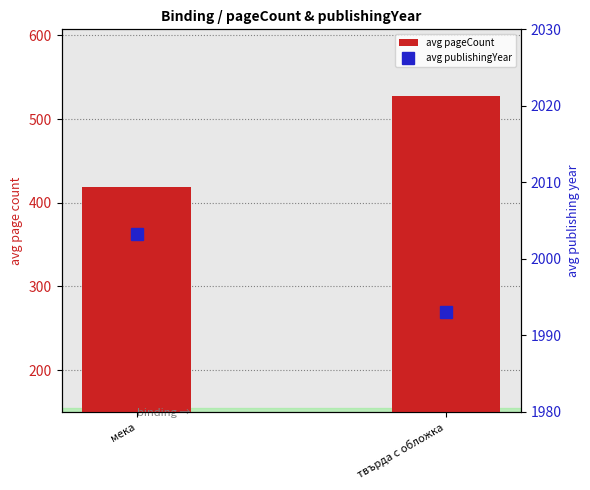

Rank the series at твърда с обложка from lowest to highest value.

avg pageCount, avg publishingYear